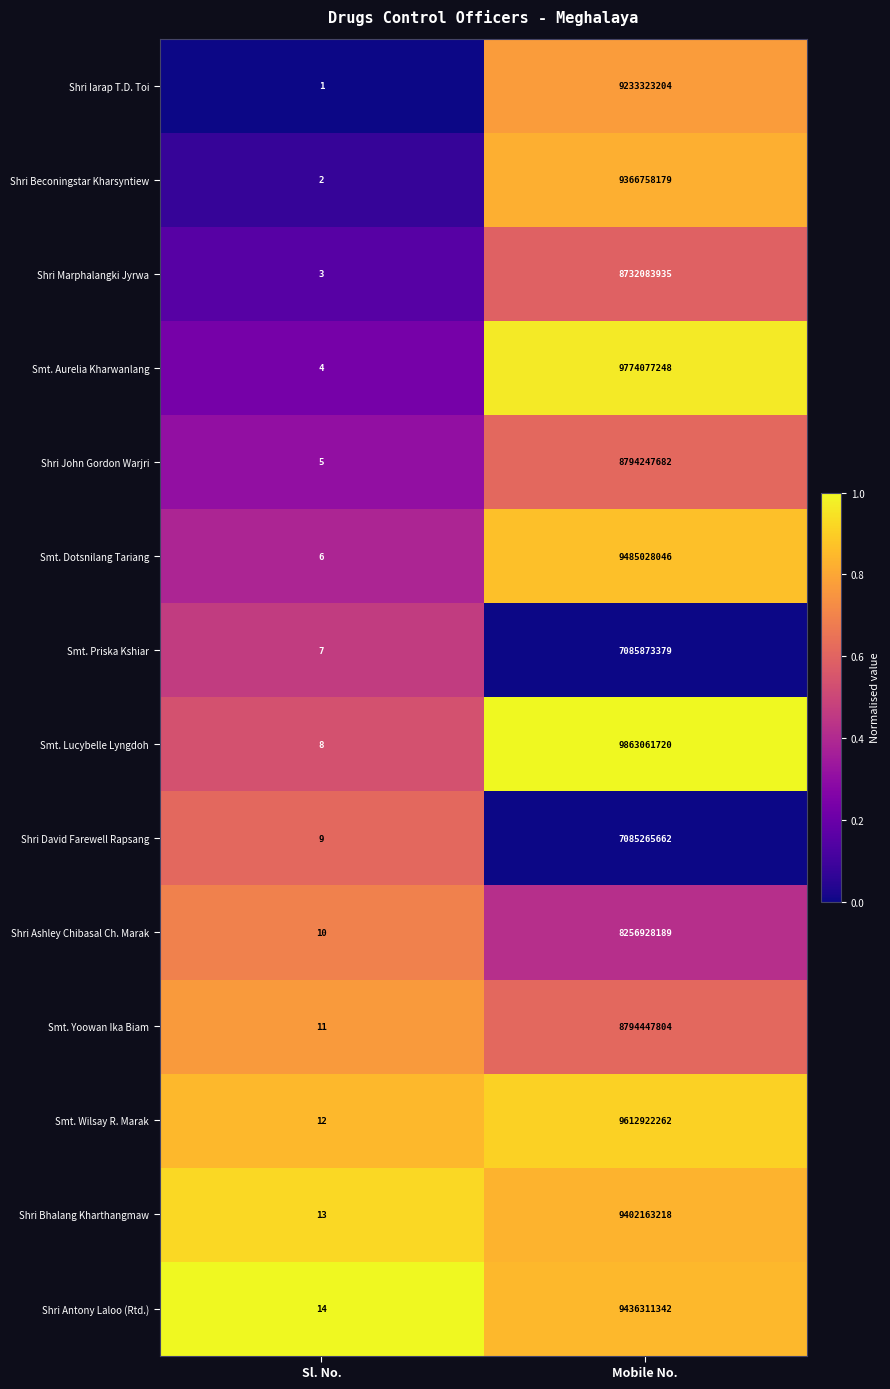

Read the Smt. Priska Kshiar value at Sl. No..

7